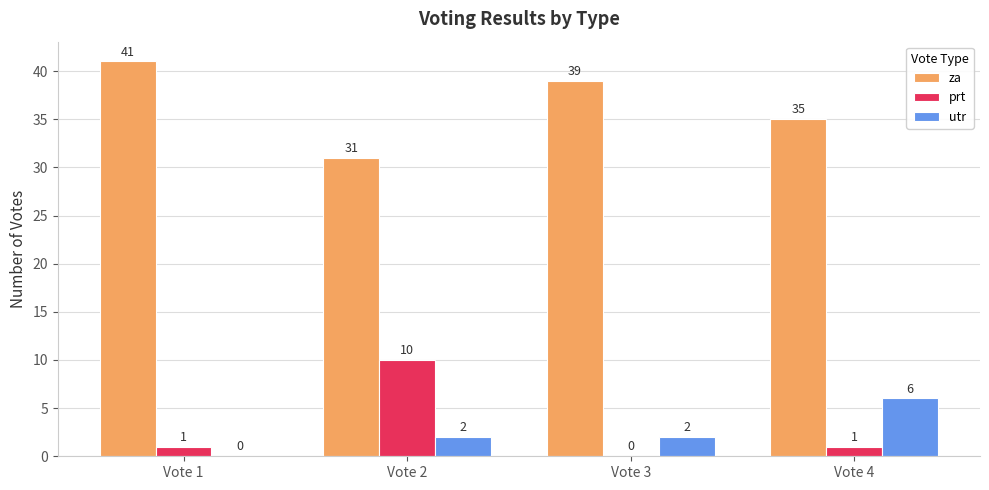

How many distinct data groups are displayed?

3